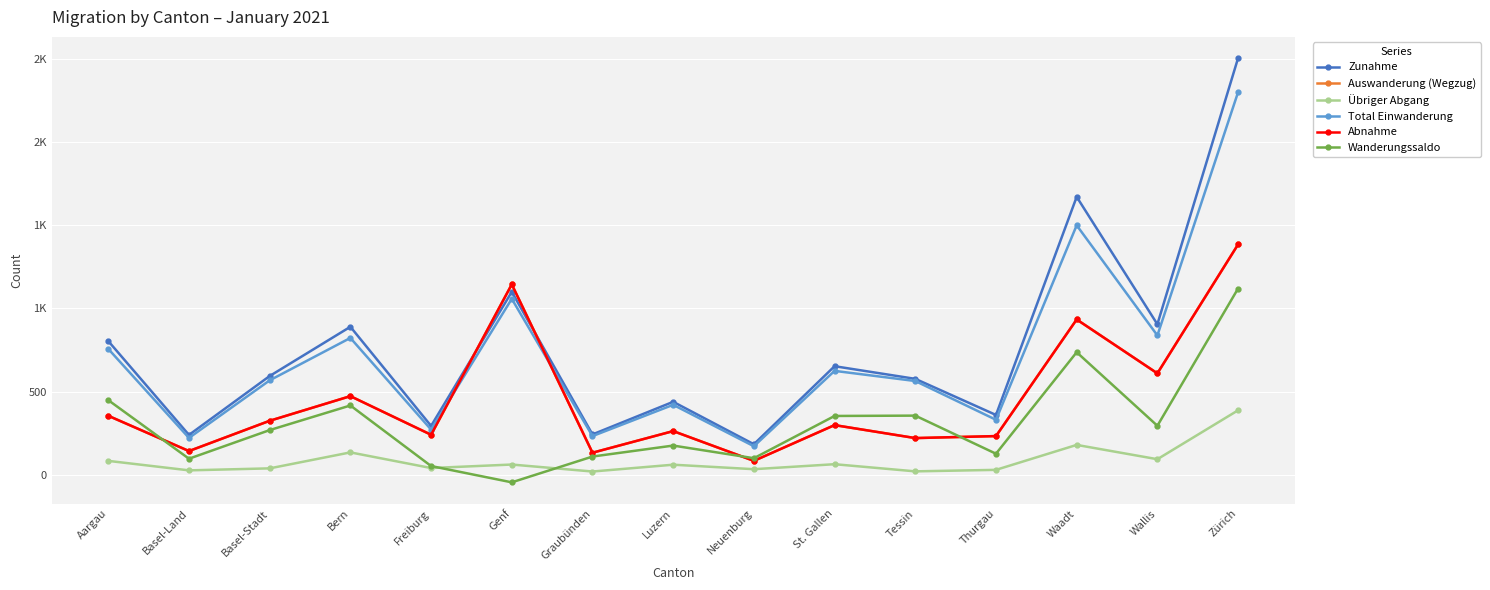

How many interior local peaks does the Abnahme series have?

5